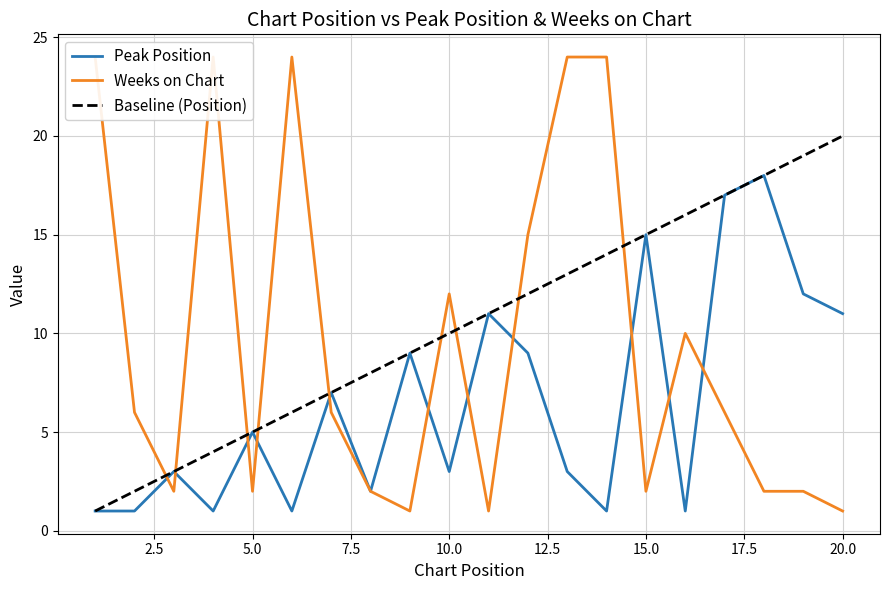

The Baseline (Position) series shows 7 at 15.0. True or false?

False